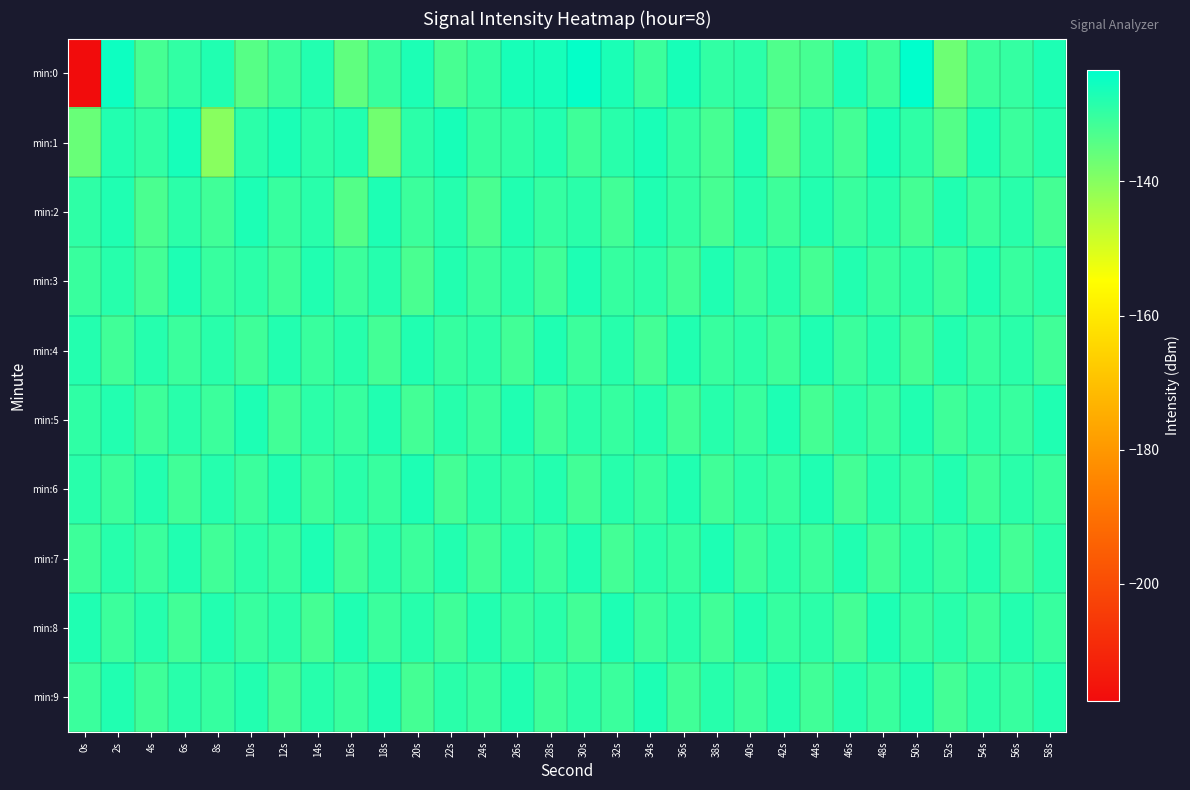

List the series in order of their peak value, highest first.

min:0, min:1, min:2, min:3, min:5, min:7, min:8, min:9, min:6, min:4